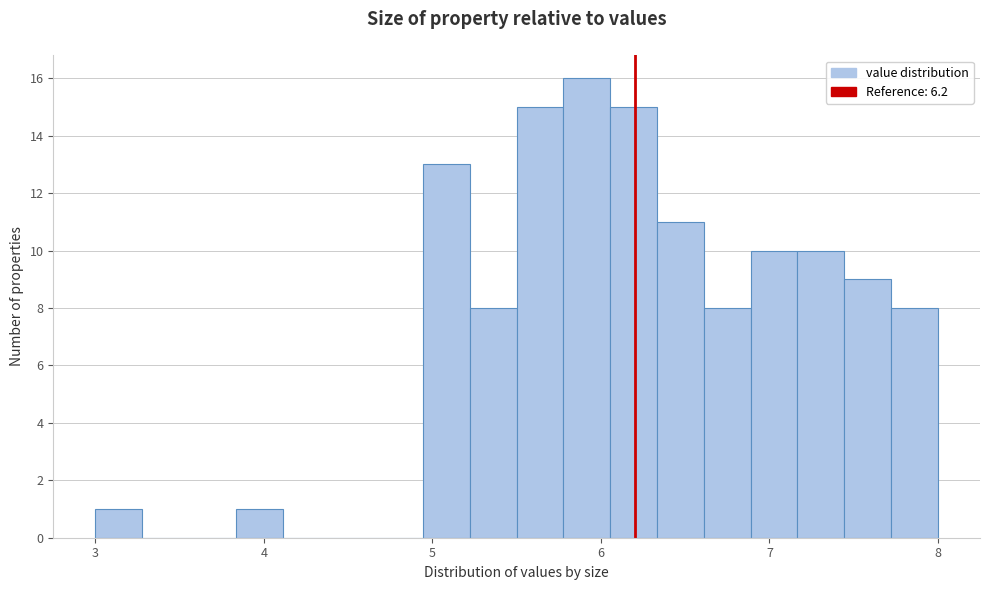

Read against the x-axis, roughly where is the centre of the tallest bar?

5.9